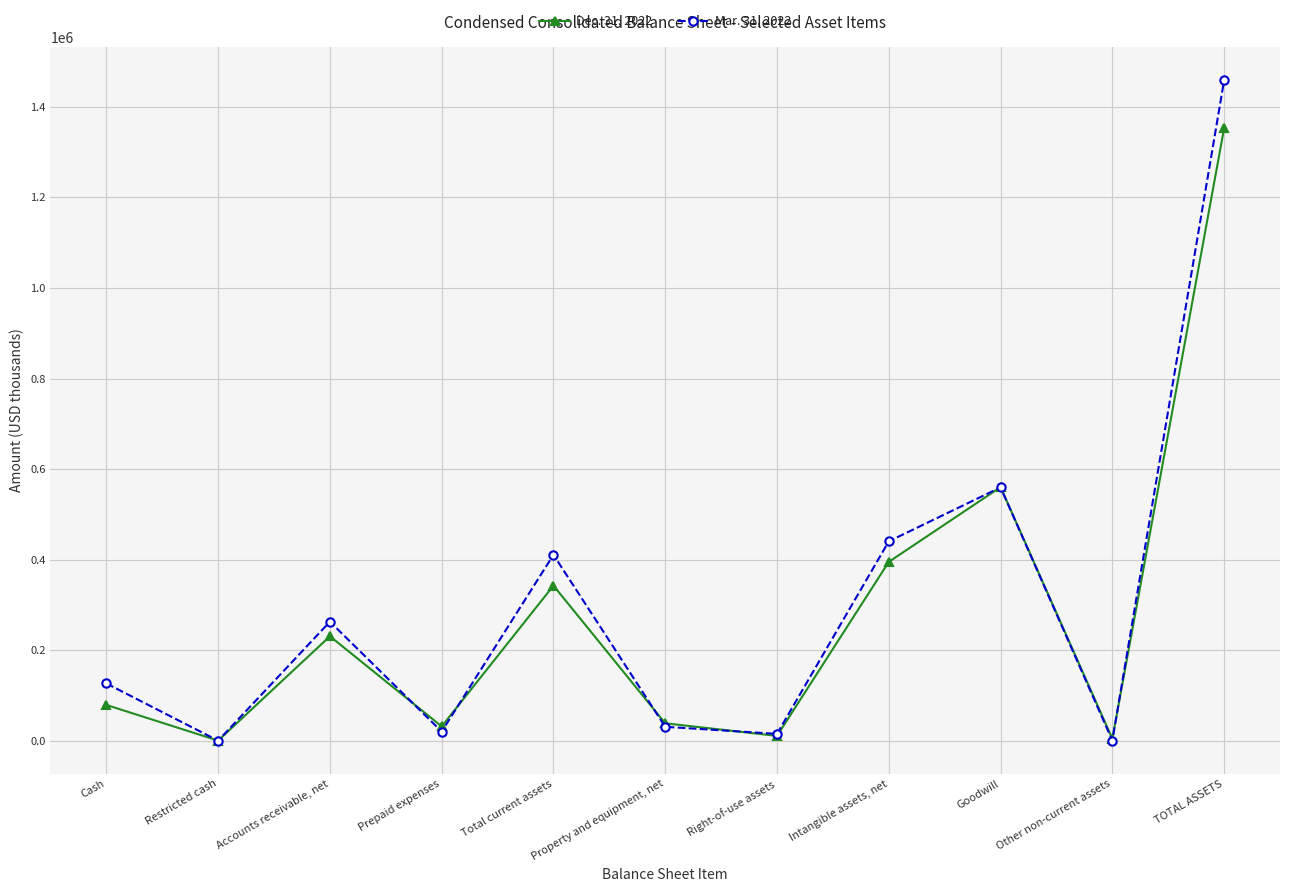

List the series in order of their overall mean, lowest first.

Dec. 31, 2022, Mar. 31, 2022